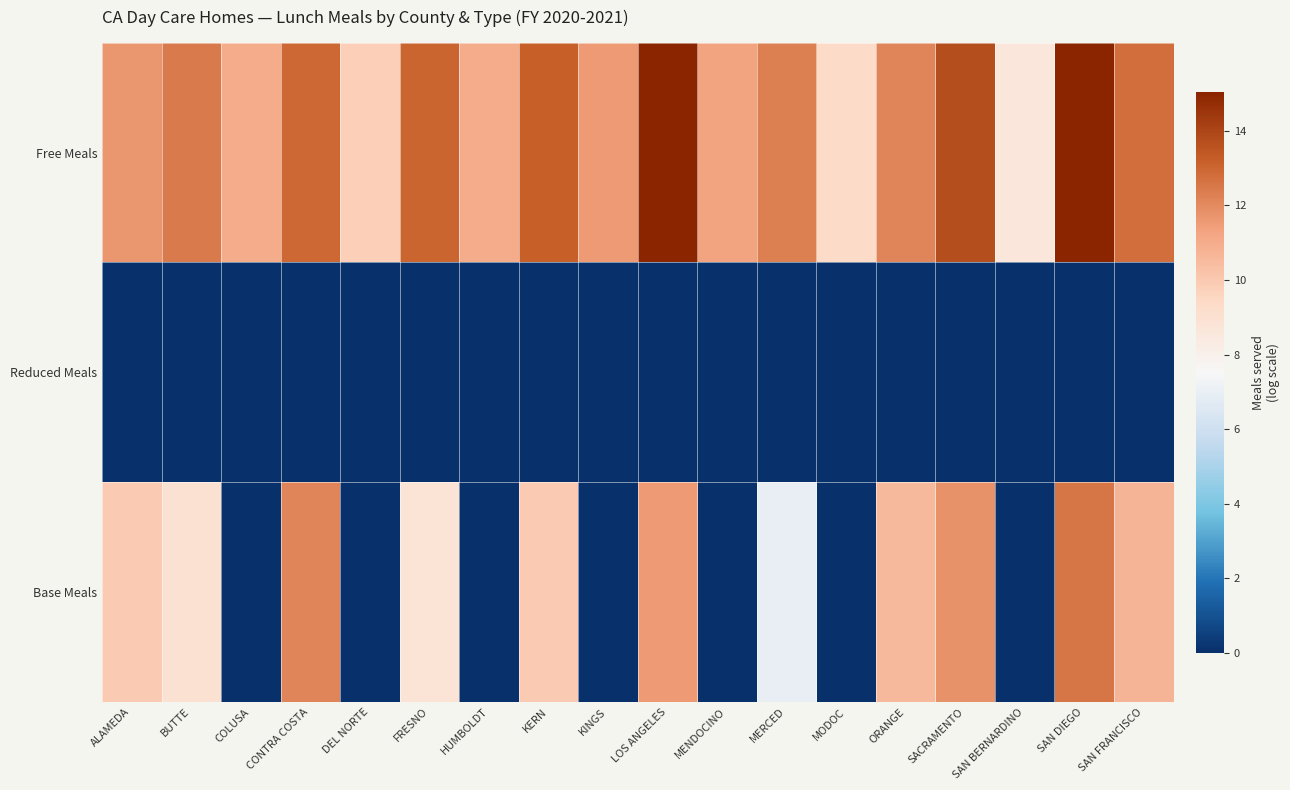

What is the difference between the highest and lowest values at SAN DIEGO?

15.0